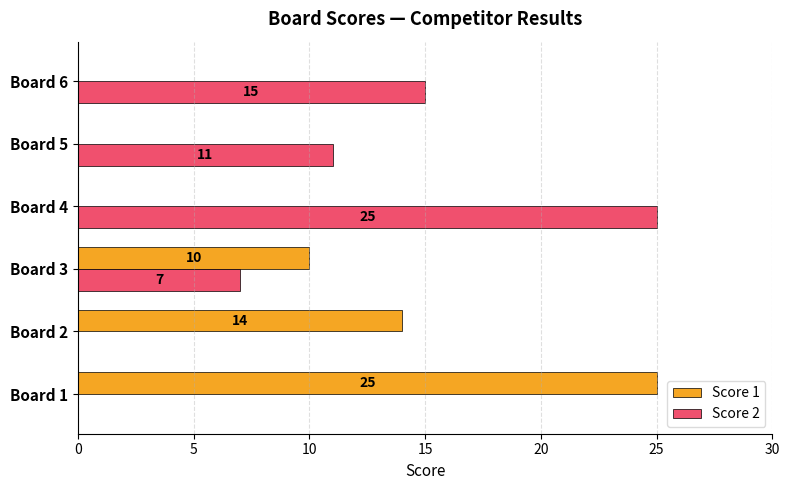

The value of Score 1 at Board 3 is 10. True or false?

True